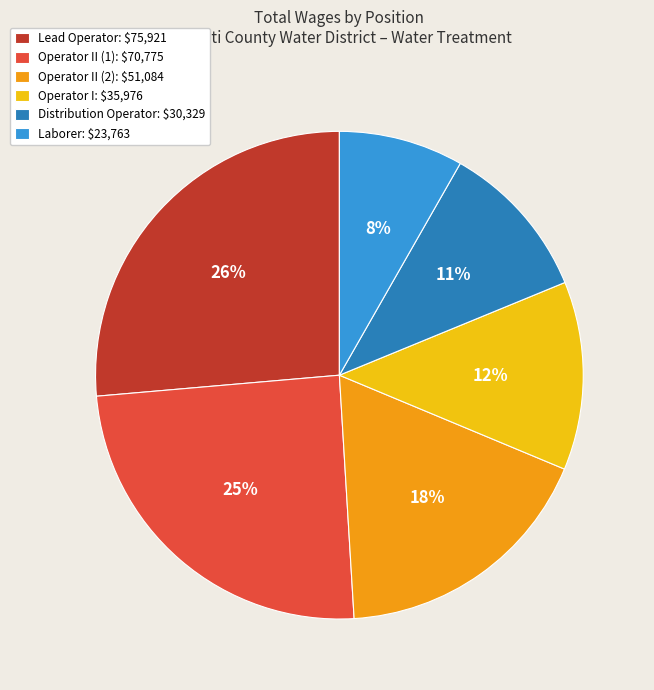

The Operator I: $35,976 slice represents 12% of the pie. True or false?

True